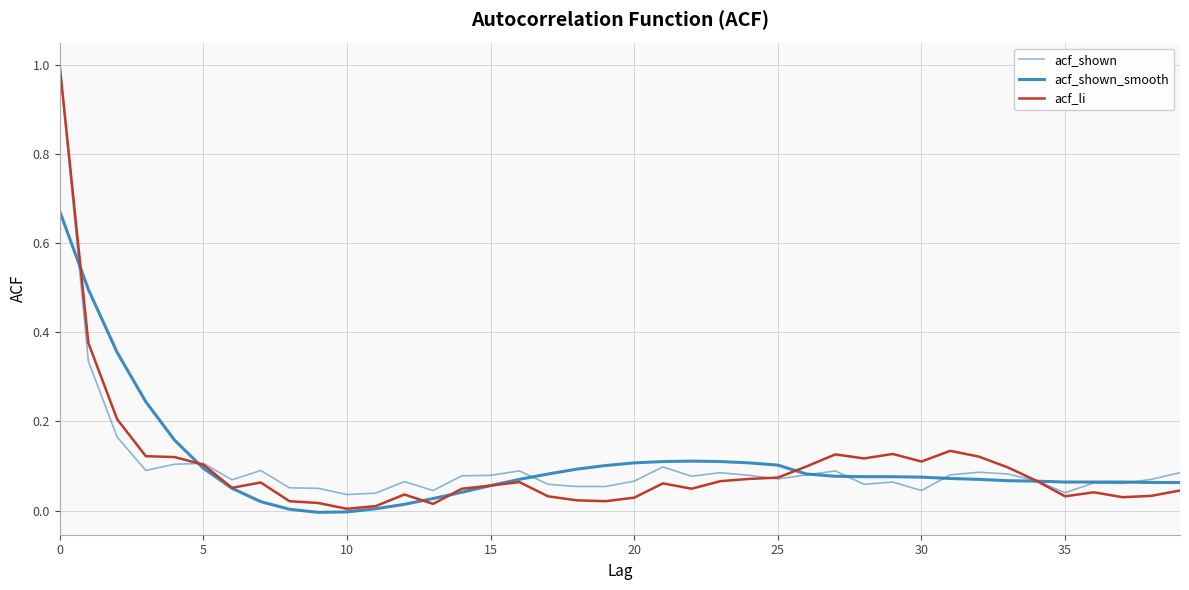

How many distinct data groups are displayed?

3